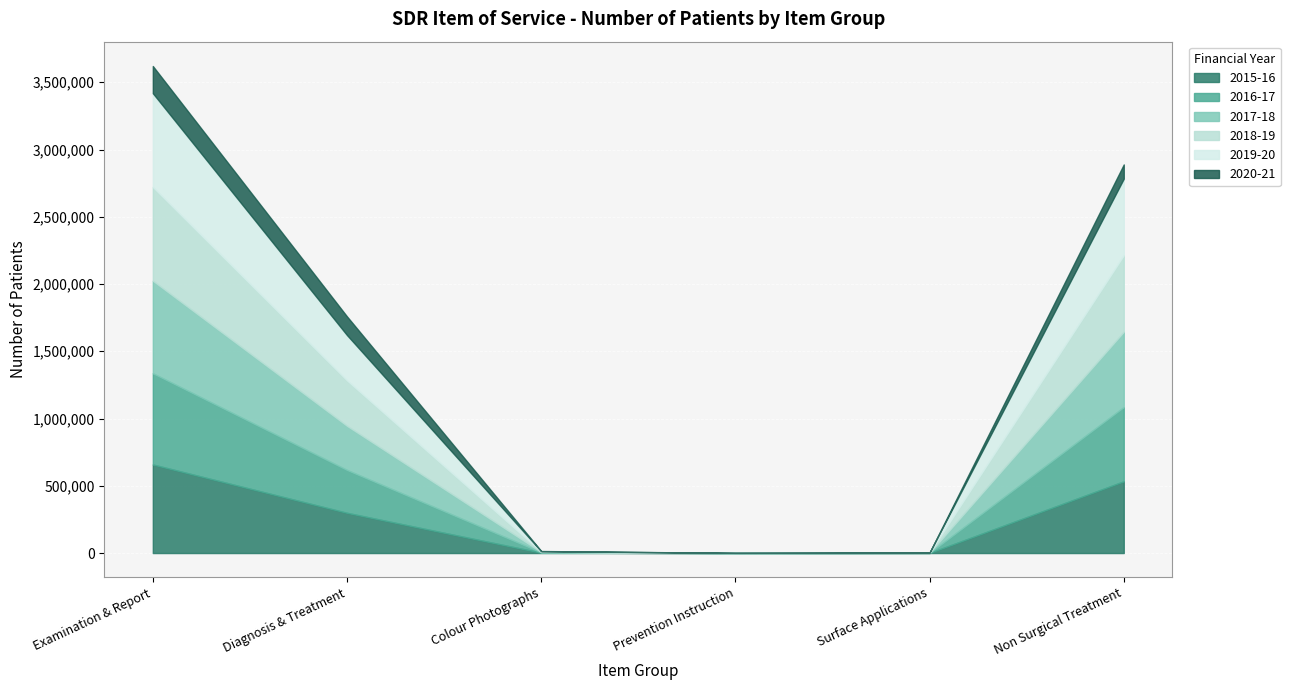

What position from the right is Diagnosis & Treatment?

5